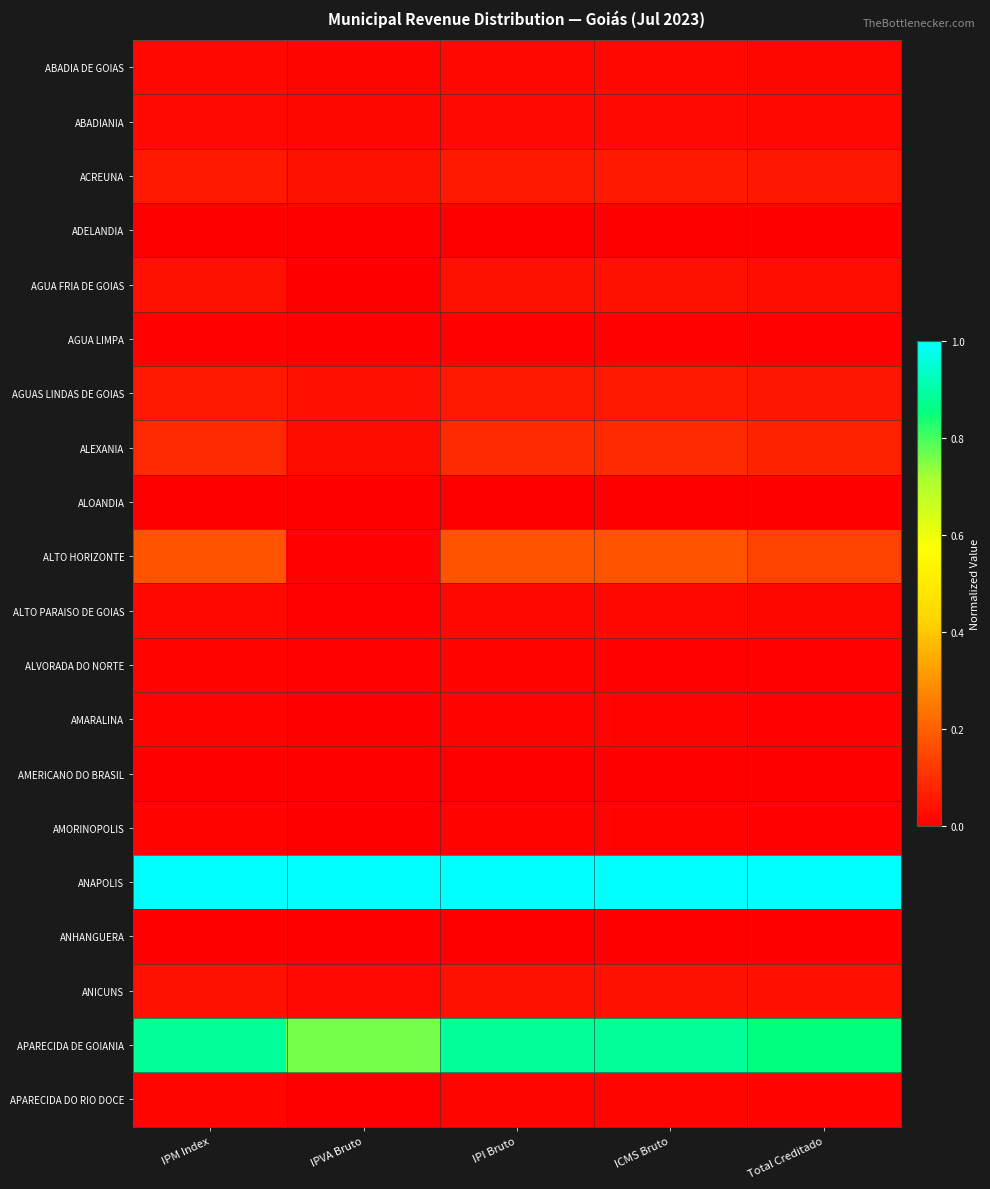

At ICMS Bruto, list the series in order from largest to smallest.

ANAPOLIS, APARECIDA DE GOIANIA, ALTO HORIZONTE, ALEXANIA, ACREUNA, AGUAS LINDAS DE GOIAS, AGUA FRIA DE GOIAS, ANICUNS, ABADIANIA, ALTO PARAISO DE GOIAS, ABADIA DE GOIAS, APARECIDA DO RIO DOCE, AMARALINA, AMORINOPOLIS, ALVORADA DO NORTE, AGUA LIMPA, ALOANDIA, AMERICANO DO BRASIL, ADELANDIA, ANHANGUERA